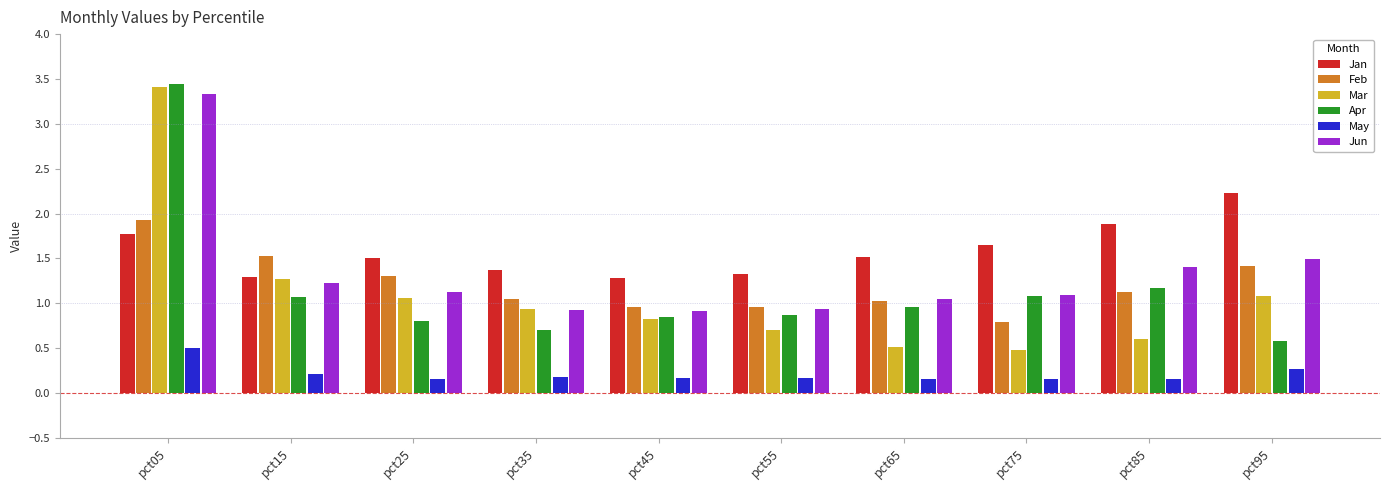

What is the total value across all series at pct45?

5.0